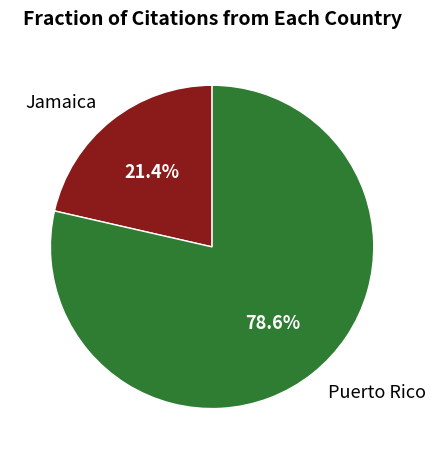

Count the number of slices in the pie.

2